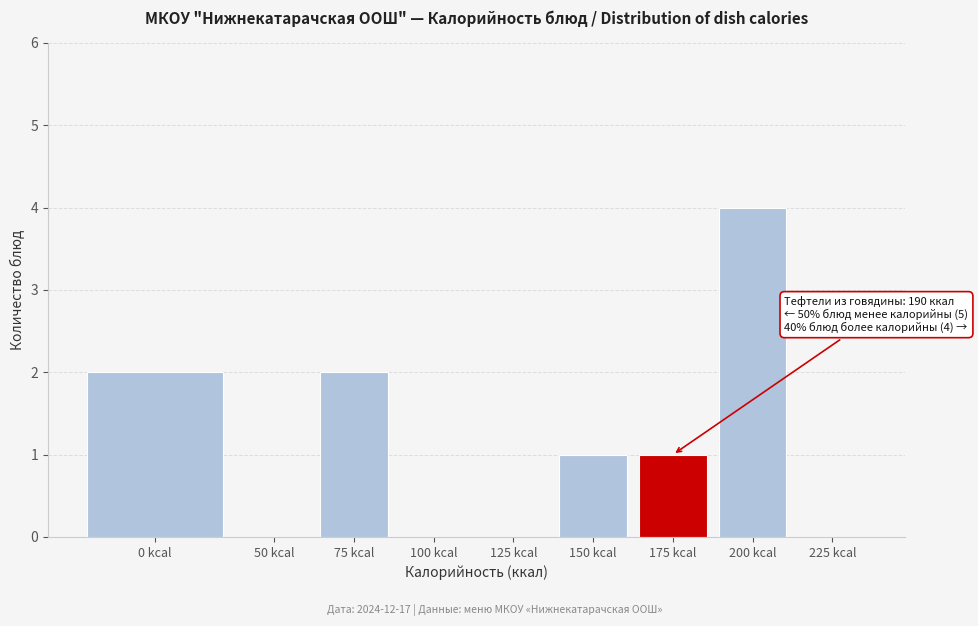

Reading right to left, what are all the values shown in this chart?

225 kcal=0	200 kcal=4	175 kcal=1	150 kcal=1	125 kcal=0	100 kcal=0	75 kcal=2	50 kcal=0	0 kcal=2